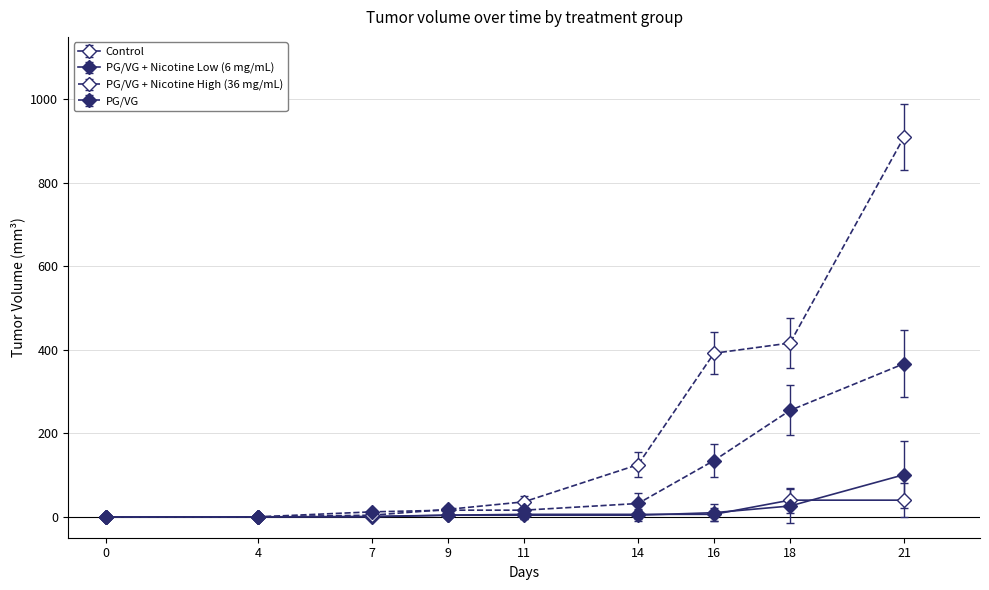

How many categories are shown in the chart?

9